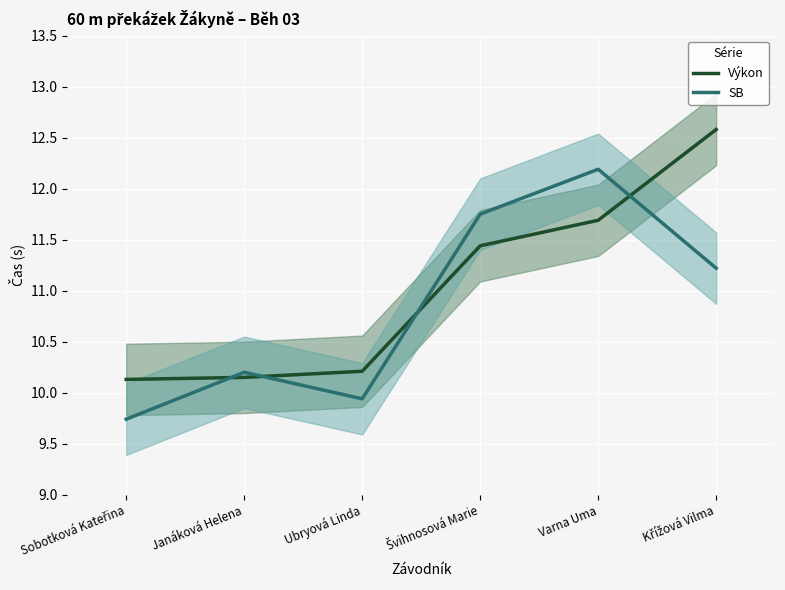

Where is the first local maximum for SB?

Janáková Helena